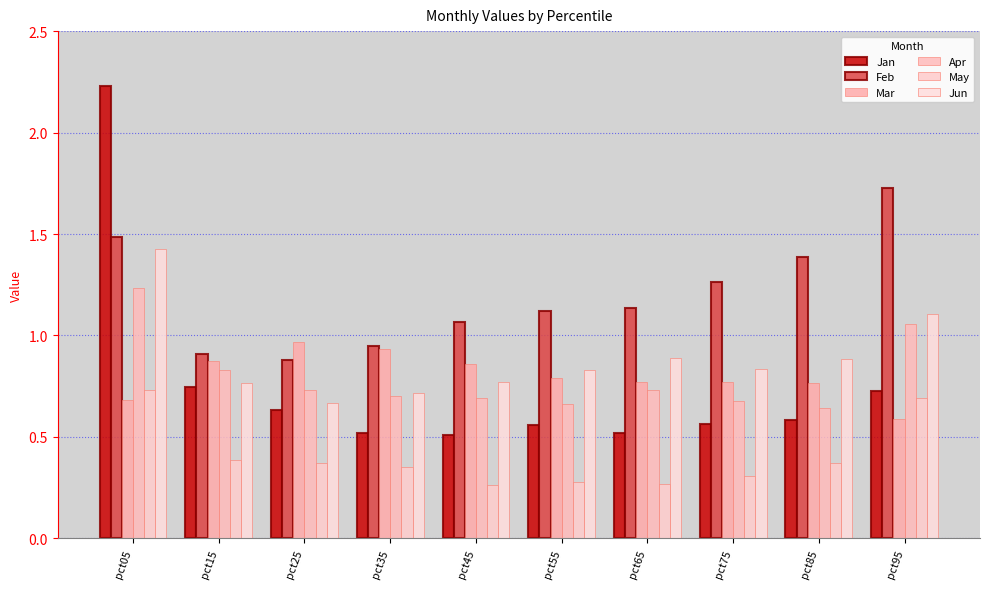

Which series has the largest range (max minus min)?

Jan